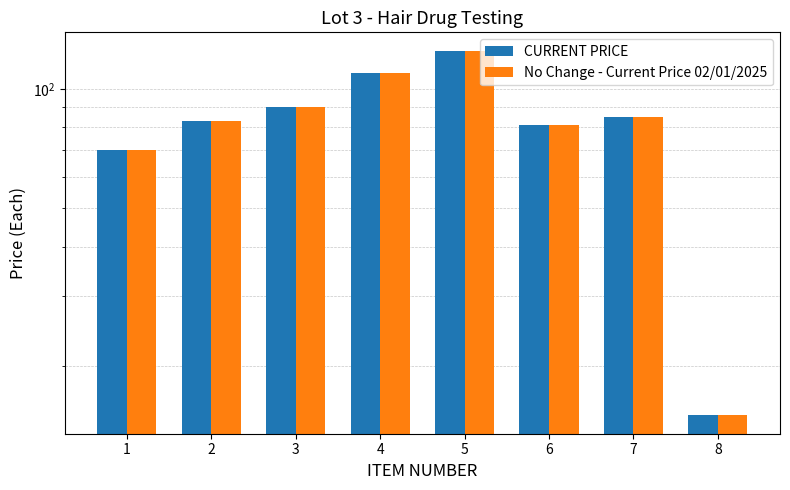

List the labels in order of No Change - Current Price 02/01/2025 value, smallest first.

8, 1, 6, 2, 7, 3, 4, 5